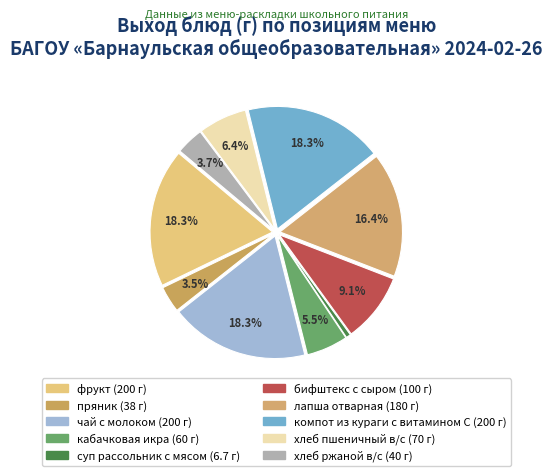

Which slice is the smallest?

суп рассольник с мясом